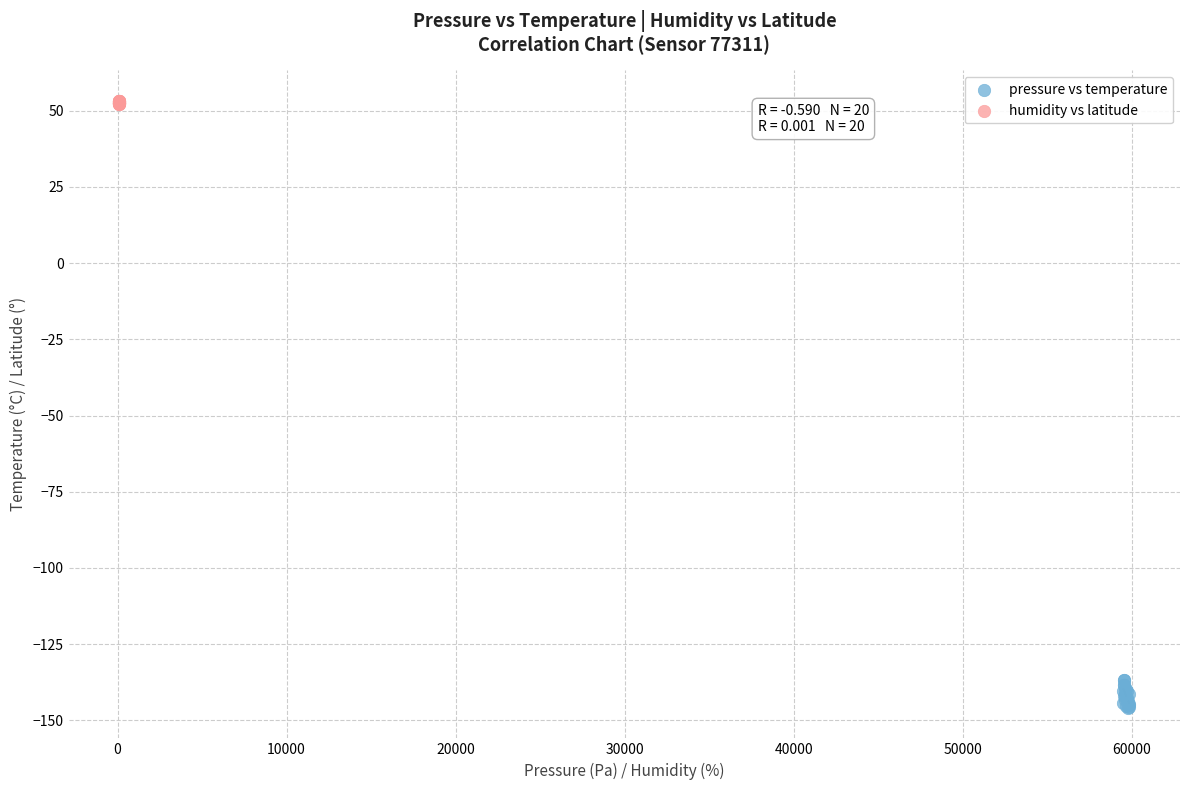

Which series contains the lowest Y value?

pressure vs temperature